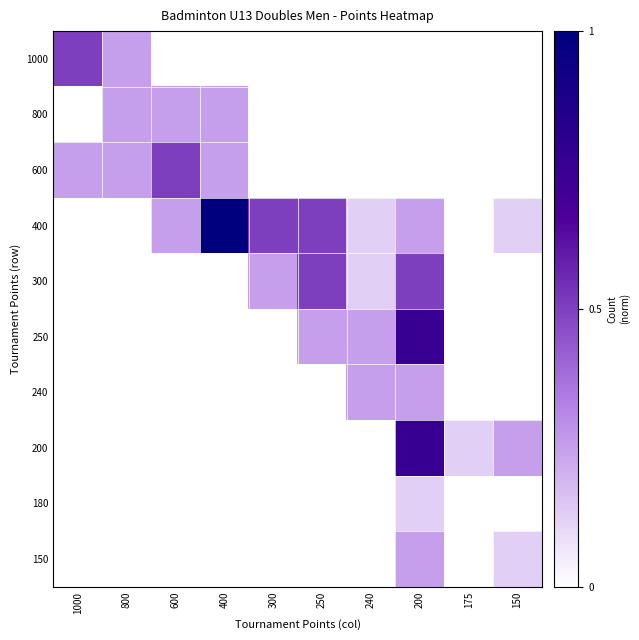

List the series in order of their peak value, highest first.

400, 250, 200, 1000, 600, 300, 800, 240, 150, 180